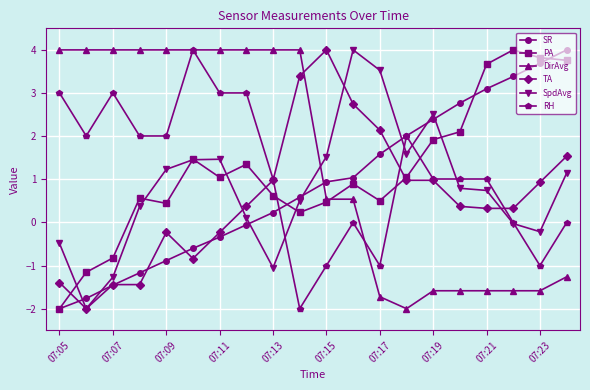

True or false: SR has more than 2 points higher than both neighbors.

False